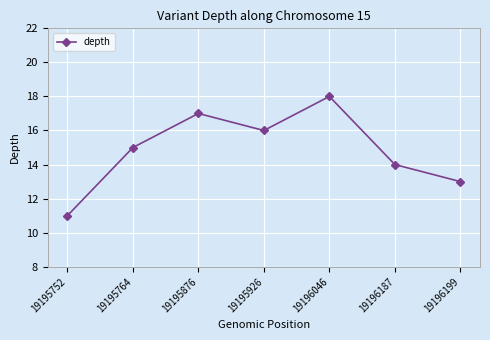

At which label is the value closest to 14?

19196187